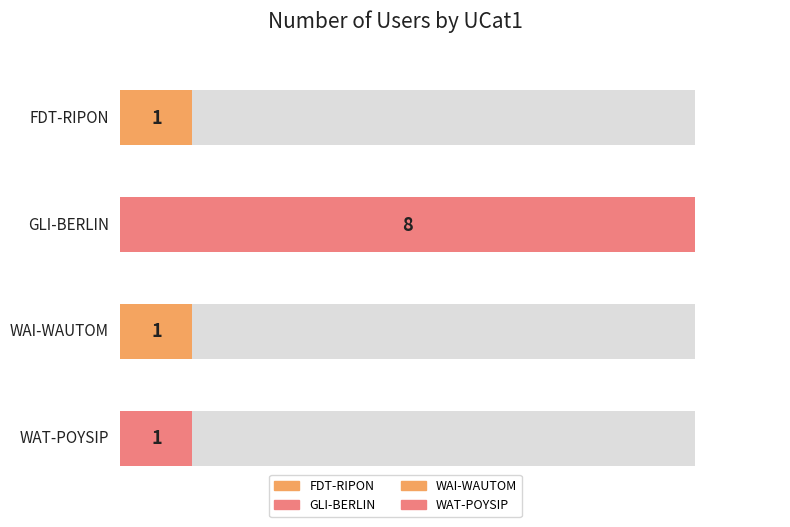

What is the change in value from FDT-RIPON to GLI-BERLIN?

+7